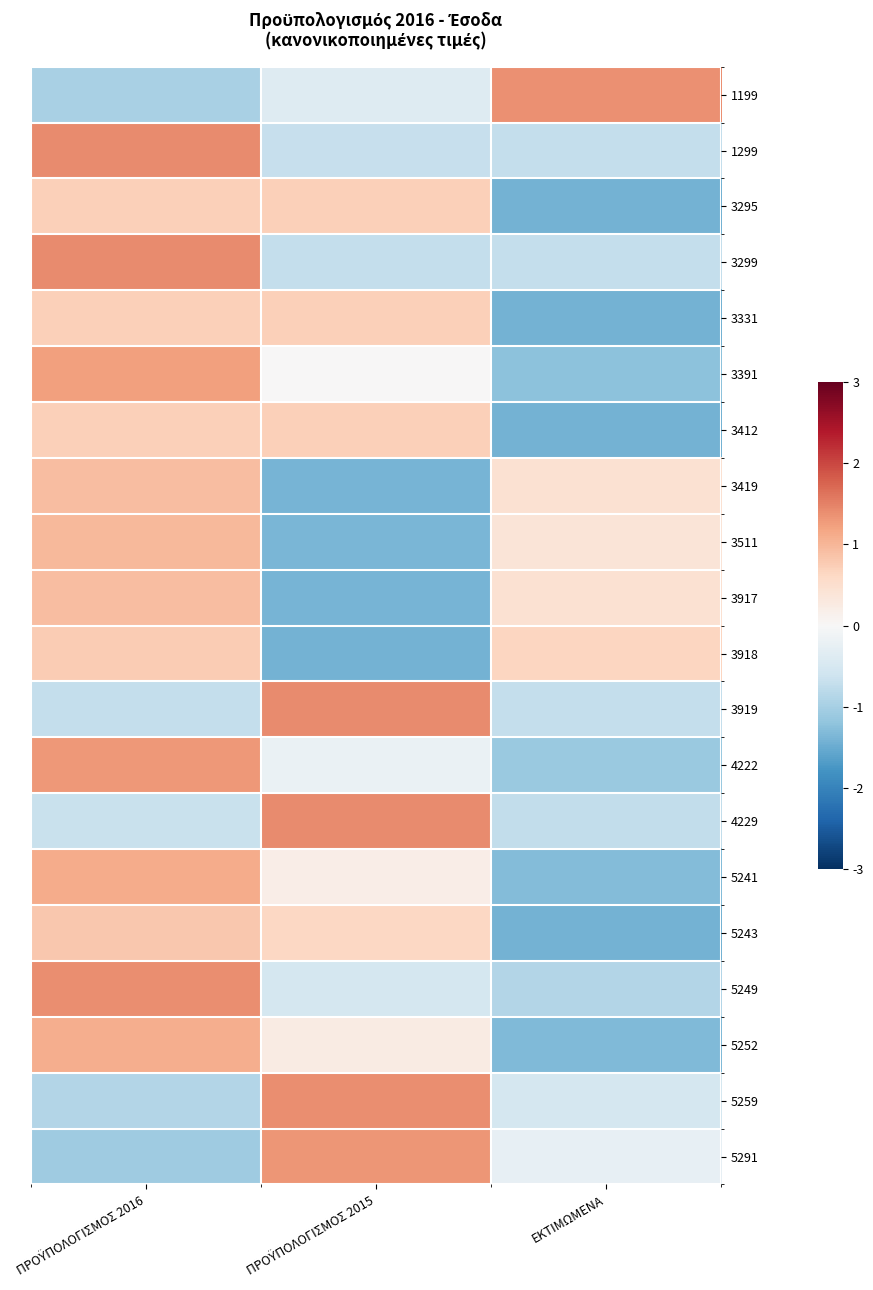

Reading left to right, transcribe all the data shown in this chart.

1199: ΠΡΟΫΠΟΛΟΓΙΣΜΟΣ 2016=-1.0	ΠΡΟΫΠΟΛΟΓΙΣΜΟΣ 2015=-0.4	ΕΚΤΙΜΩΜΕΝΑ=1.4
1299: ΠΡΟΫΠΟΛΟΓΙΣΜΟΣ 2016=1.4	ΠΡΟΫΠΟΛΟΓΙΣΜΟΣ 2015=-0.7	ΕΚΤΙΜΩΜΕΝΑ=-0.7
3295: ΠΡΟΫΠΟΛΟΓΙΣΜΟΣ 2016=0.7	ΠΡΟΫΠΟΛΟΓΙΣΜΟΣ 2015=0.7	ΕΚΤΙΜΩΜΕΝΑ=-1.4
3299: ΠΡΟΫΠΟΛΟΓΙΣΜΟΣ 2016=1.4	ΠΡΟΫΠΟΛΟΓΙΣΜΟΣ 2015=-0.7	ΕΚΤΙΜΩΜΕΝΑ=-0.7
3331: ΠΡΟΫΠΟΛΟΓΙΣΜΟΣ 2016=0.7	ΠΡΟΫΠΟΛΟΓΙΣΜΟΣ 2015=0.7	ΕΚΤΙΜΩΜΕΝΑ=-1.4
3391: ΠΡΟΫΠΟΛΟΓΙΣΜΟΣ 2016=1.2	ΠΡΟΫΠΟΛΟΓΙΣΜΟΣ 2015=0.0	ΕΚΤΙΜΩΜΕΝΑ=-1.2
3412: ΠΡΟΫΠΟΛΟΓΙΣΜΟΣ 2016=0.7	ΠΡΟΫΠΟΛΟΓΙΣΜΟΣ 2015=0.7	ΕΚΤΙΜΩΜΕΝΑ=-1.4
3419: ΠΡΟΫΠΟΛΟΓΙΣΜΟΣ 2016=0.9	ΠΡΟΫΠΟΛΟΓΙΣΜΟΣ 2015=-1.4	ΕΚΤΙΜΩΜΕΝΑ=0.5
3511: ΠΡΟΫΠΟΛΟΓΙΣΜΟΣ 2016=1.0	ΠΡΟΫΠΟΛΟΓΙΣΜΟΣ 2015=-1.4	ΕΚΤΙΜΩΜΕΝΑ=0.4
3917: ΠΡΟΫΠΟΛΟΓΙΣΜΟΣ 2016=0.9	ΠΡΟΫΠΟΛΟΓΙΣΜΟΣ 2015=-1.4	ΕΚΤΙΜΩΜΕΝΑ=0.5
3918: ΠΡΟΫΠΟΛΟΓΙΣΜΟΣ 2016=0.8	ΠΡΟΫΠΟΛΟΓΙΣΜΟΣ 2015=-1.4	ΕΚΤΙΜΩΜΕΝΑ=0.6
3919: ΠΡΟΫΠΟΛΟΓΙΣΜΟΣ 2016=-0.7	ΠΡΟΫΠΟΛΟΓΙΣΜΟΣ 2015=1.4	ΕΚΤΙΜΩΜΕΝΑ=-0.7
4222: ΠΡΟΫΠΟΛΟΓΙΣΜΟΣ 2016=1.3	ΠΡΟΫΠΟΛΟΓΙΣΜΟΣ 2015=-0.2	ΕΚΤΙΜΩΜΕΝΑ=-1.1
4229: ΠΡΟΫΠΟΛΟΓΙΣΜΟΣ 2016=-0.7	ΠΡΟΫΠΟΛΟΓΙΣΜΟΣ 2015=1.4	ΕΚΤΙΜΩΜΕΝΑ=-0.7
5241: ΠΡΟΫΠΟΛΟΓΙΣΜΟΣ 2016=1.1	ΠΡΟΫΠΟΛΟΓΙΣΜΟΣ 2015=0.2	ΕΚΤΙΜΩΜΕΝΑ=-1.3
5243: ΠΡΟΫΠΟΛΟΓΙΣΜΟΣ 2016=0.8	ΠΡΟΫΠΟΛΟΓΙΣΜΟΣ 2015=0.6	ΕΚΤΙΜΩΜΕΝΑ=-1.4
5249: ΠΡΟΫΠΟΛΟΓΙΣΜΟΣ 2016=1.4	ΠΡΟΫΠΟΛΟΓΙΣΜΟΣ 2015=-0.5	ΕΚΤΙΜΩΜΕΝΑ=-0.9
5252: ΠΡΟΫΠΟΛΟΓΙΣΜΟΣ 2016=1.1	ΠΡΟΫΠΟΛΟΓΙΣΜΟΣ 2015=0.2	ΕΚΤΙΜΩΜΕΝΑ=-1.3
5259: ΠΡΟΫΠΟΛΟΓΙΣΜΟΣ 2016=-0.9	ΠΡΟΫΠΟΛΟΓΙΣΜΟΣ 2015=1.4	ΕΚΤΙΜΩΜΕΝΑ=-0.5
5291: ΠΡΟΫΠΟΛΟΓΙΣΜΟΣ 2016=-1.1	ΠΡΟΫΠΟΛΟΓΙΣΜΟΣ 2015=1.3	ΕΚΤΙΜΩΜΕΝΑ=-0.3